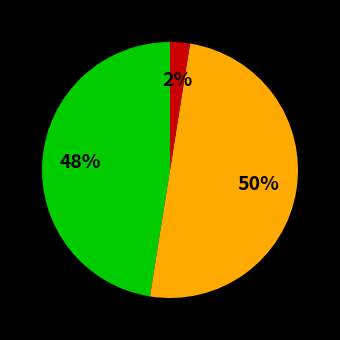

To the nearest percent, what is the average slice percentage?

33%